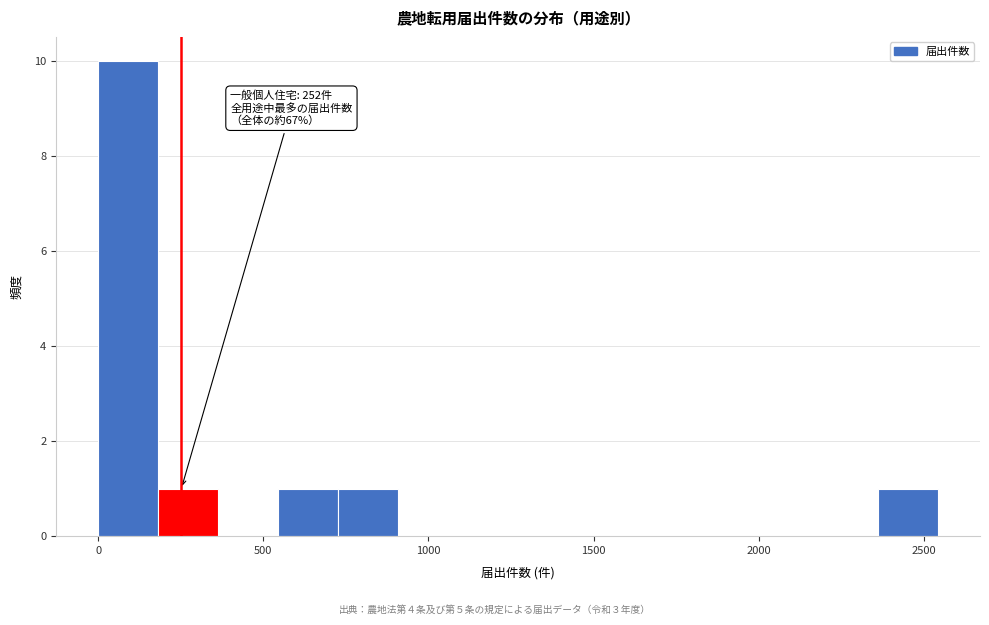

Around what value on the x-axis is the tallest bar? Give the approximate position of its centre, as read against the axis.

100